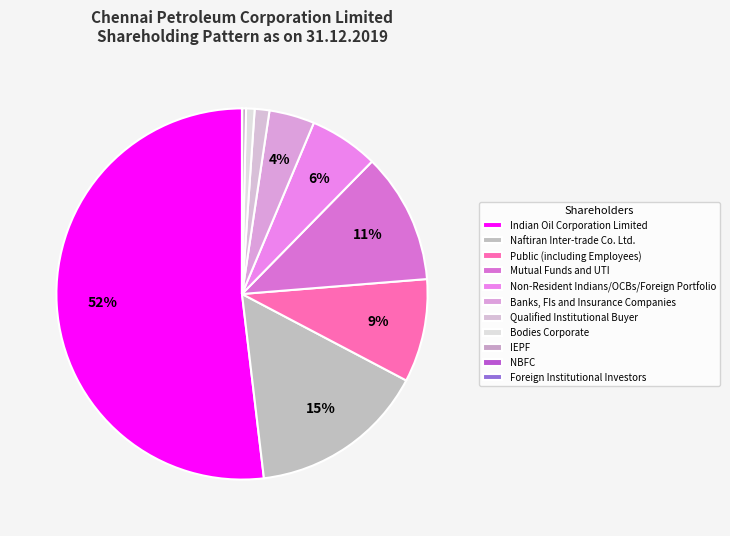

Combined, what portion of the pie is Foreign Institutional Investors and Non-Resident Indians/OCBs/Foreign Portfolio?

6.0%